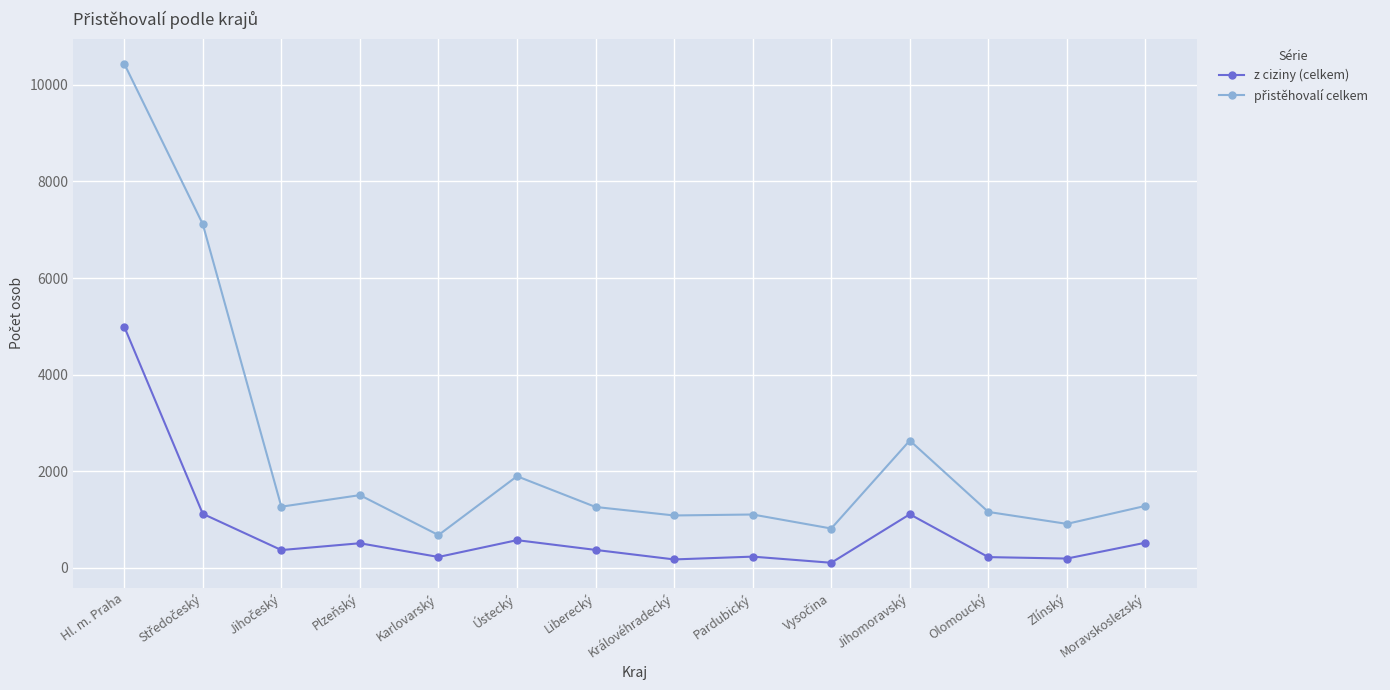

At how many categories does at least one series exceed 2426?

3